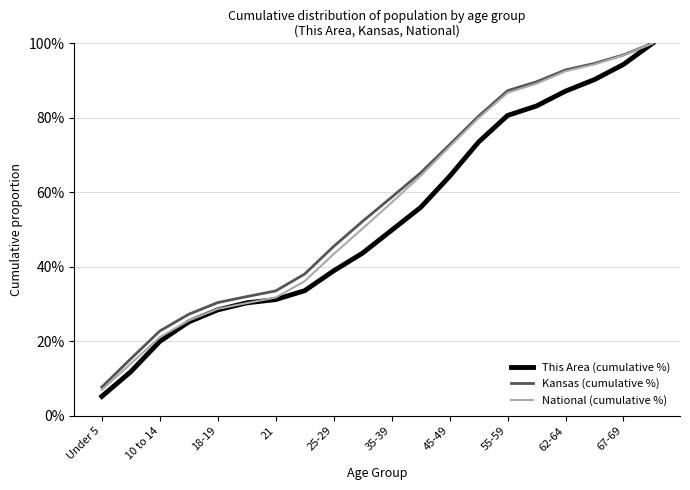

What is the lowest value of the National (cumulative %) series?

7.0